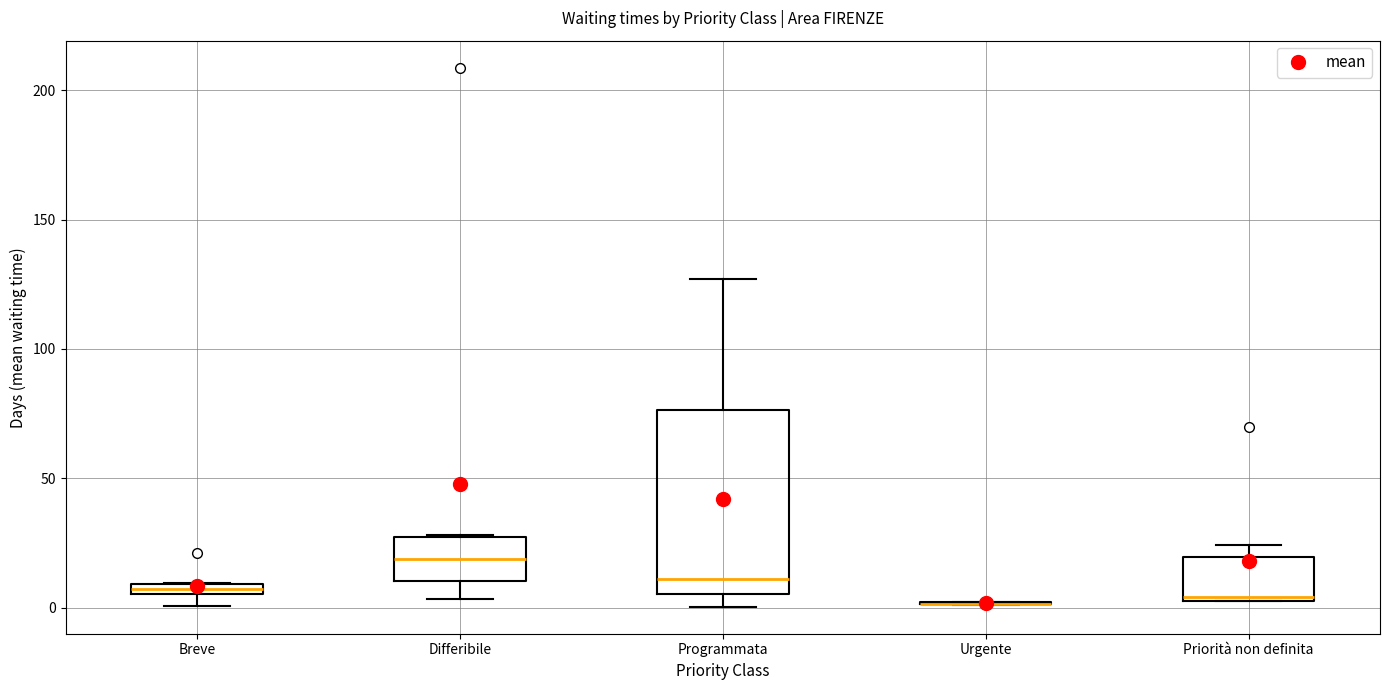

Which box is the tallest, from its lower edge to its upper edge?

Programmata